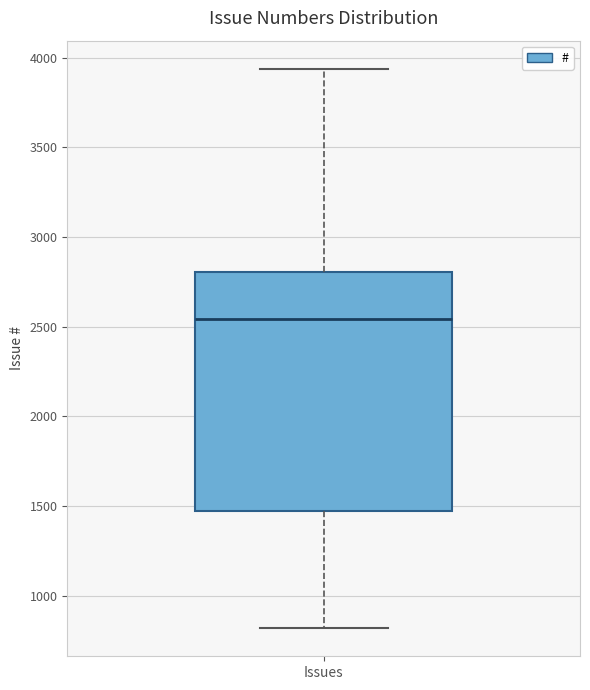

Where does the upper whisker of the box for Issues end on the y-axis? The values are not printed on the chart, so give them approximately, as read against the axis.

3950